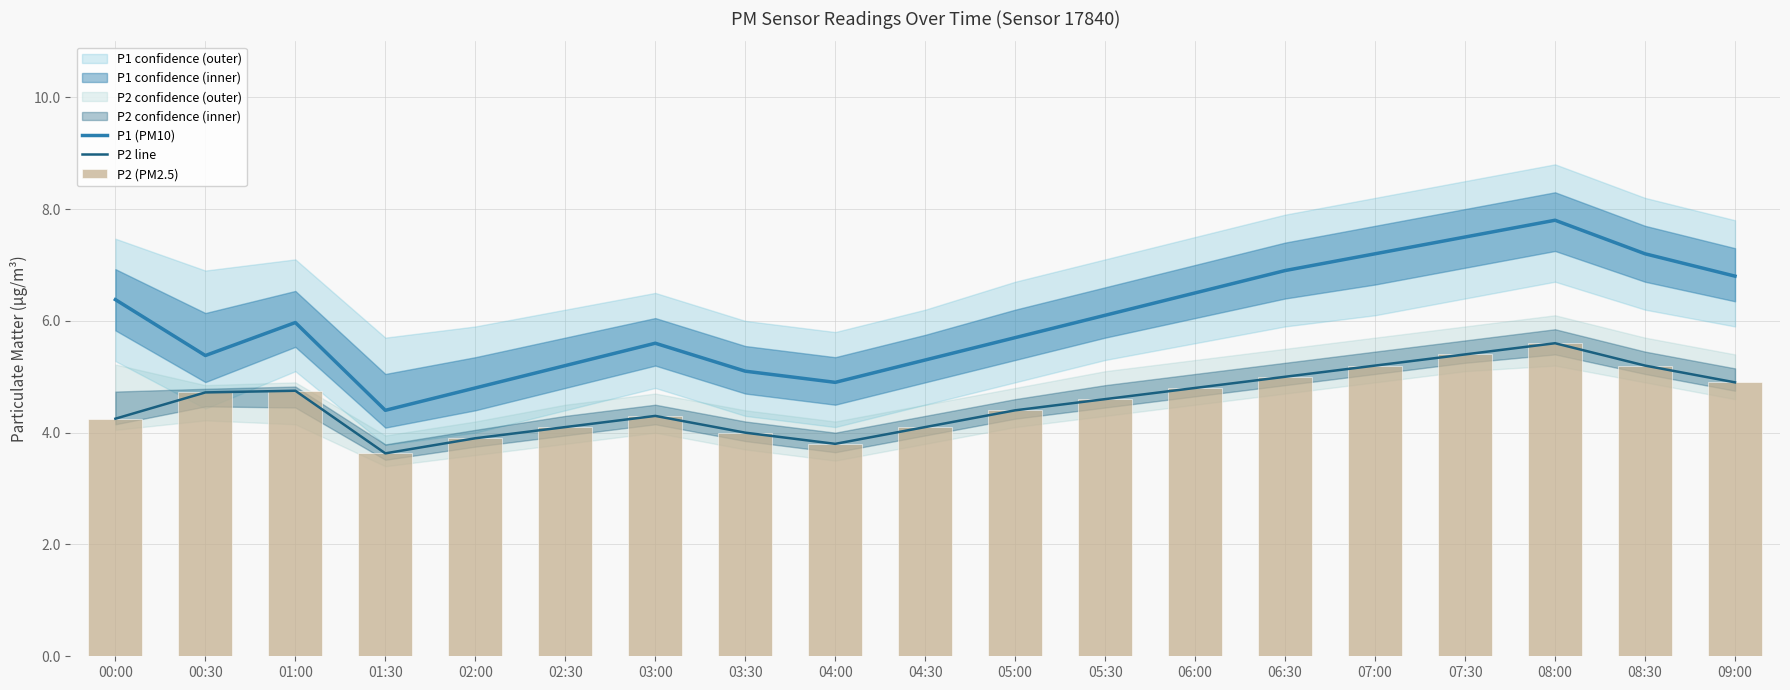

What is the total value across all series at 07:00?

17.6